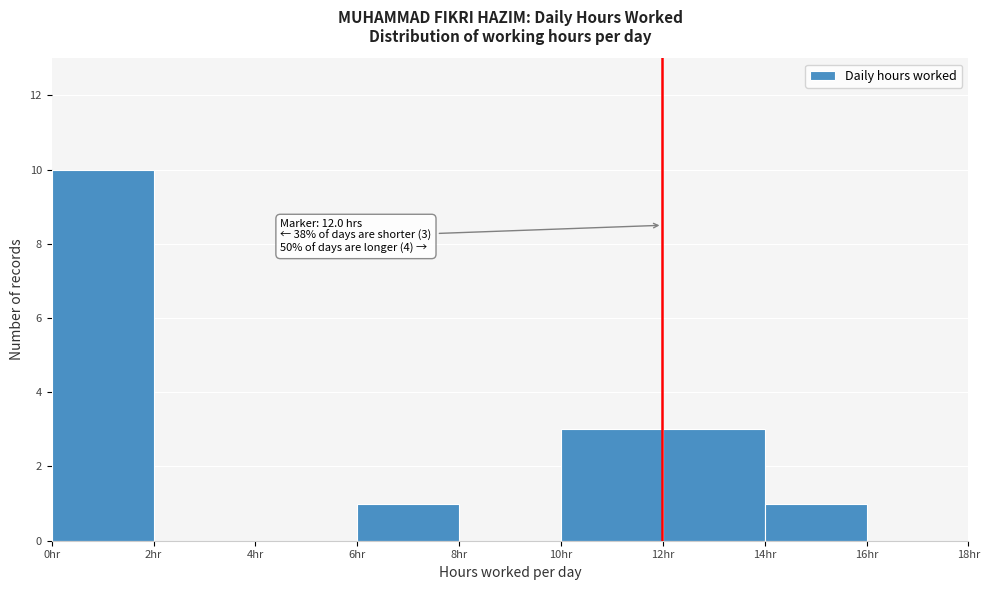

Which range on the x-axis has the tallest bar?

0 to 2